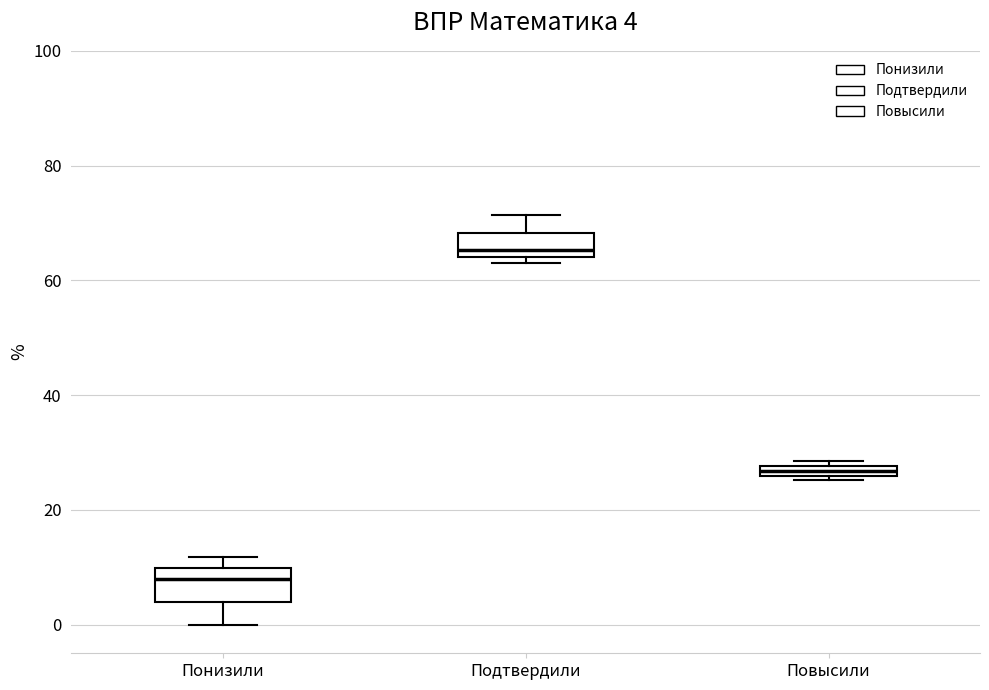

Which box's median line is the highest?

Подтвердили